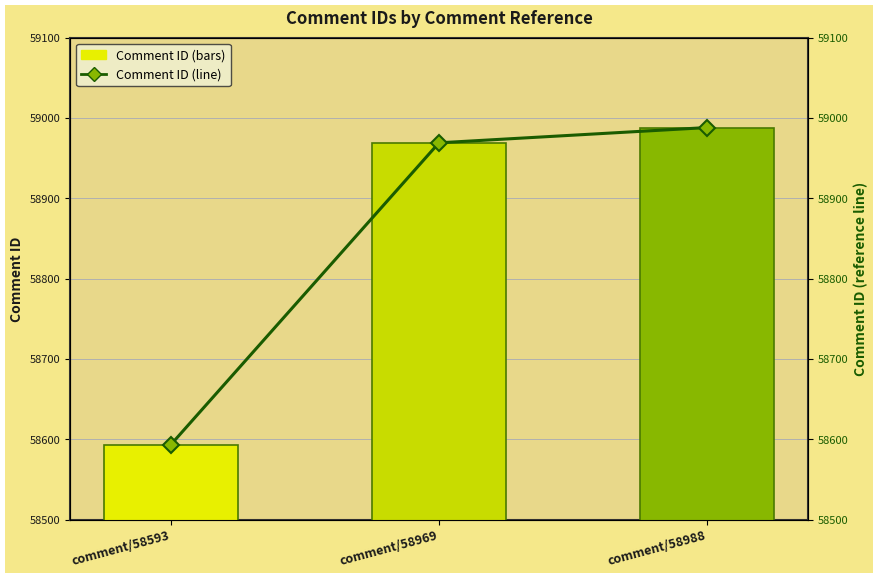

Reading left to right, what are all the values shown in this chart?

Comment ID: 58593	58969	58988
Comment ID (line): 58593	58969	58988